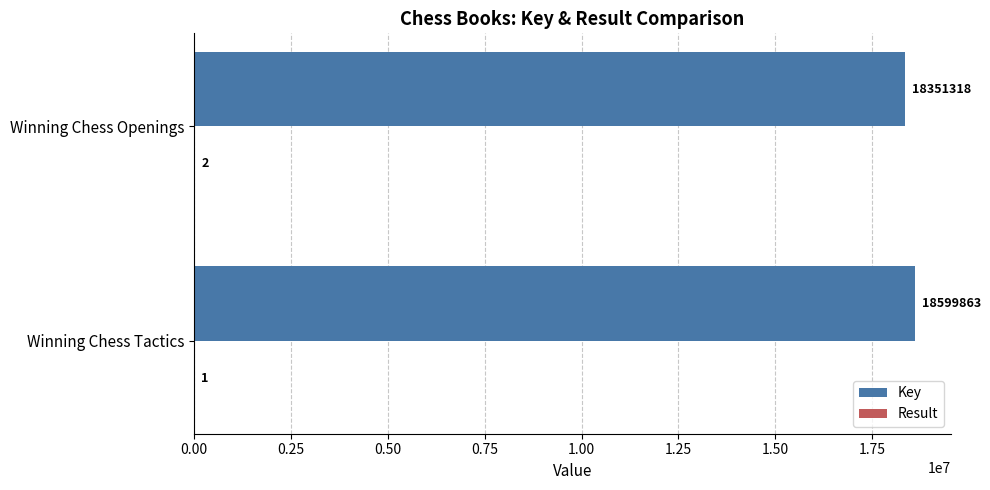

What is the sum of the Key values at Winning Chess Openings and Winning Chess Tactics?

36951181